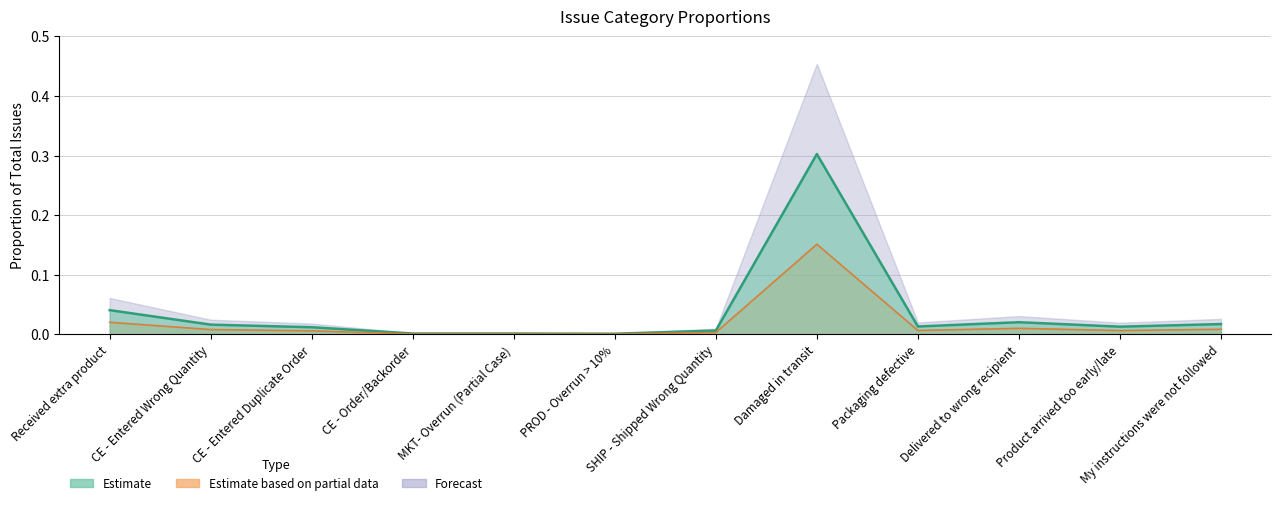

Does the chart display data point markers on the line(s)?

No